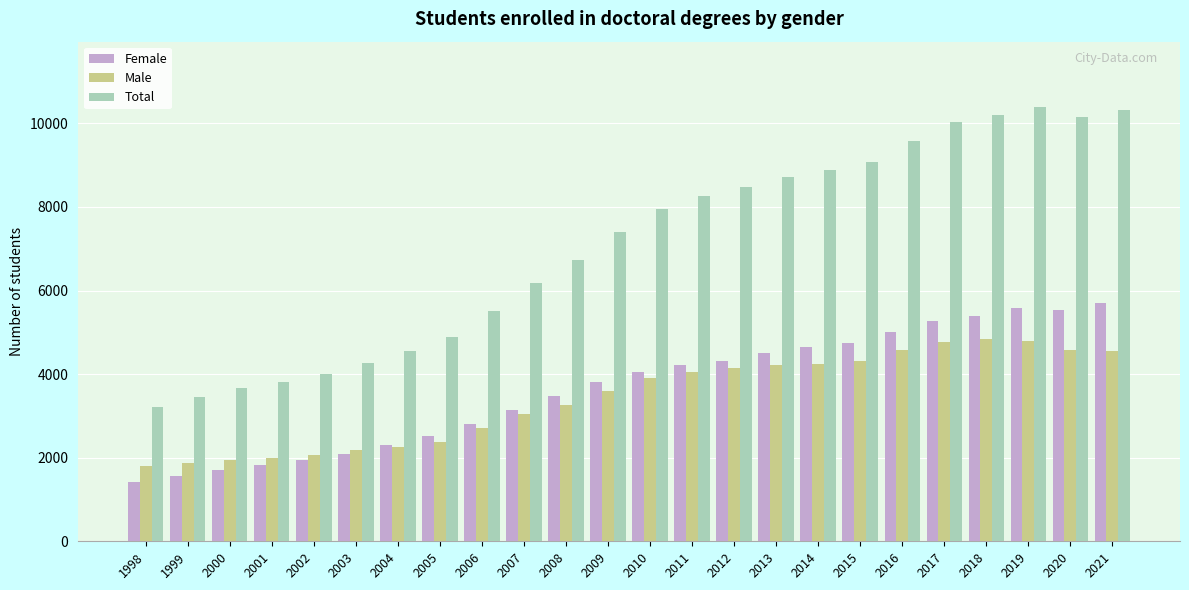

Read the Female value at 2018.

5380